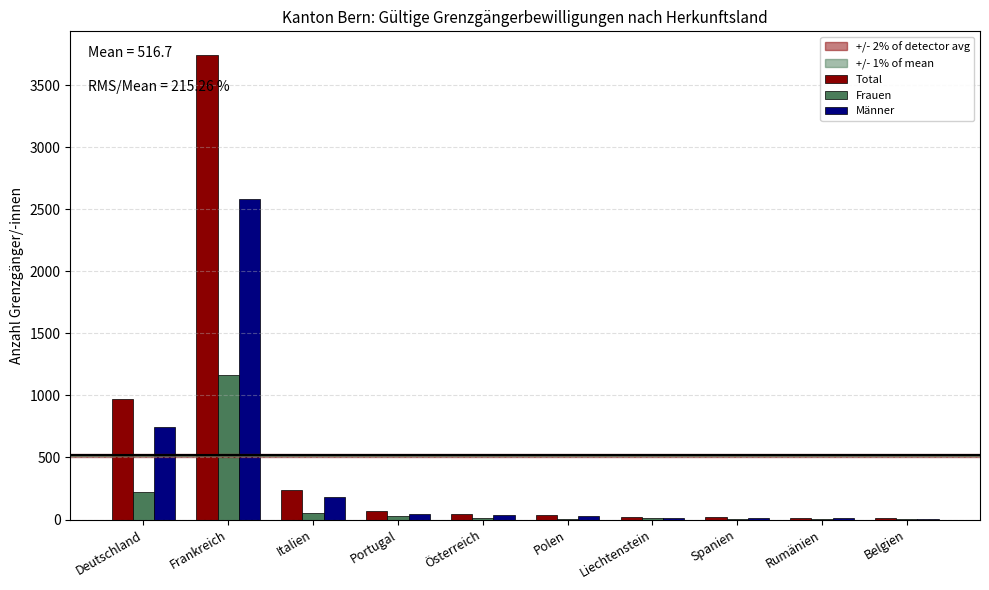

Which series changed the most between Frankreich and Polen?

Total